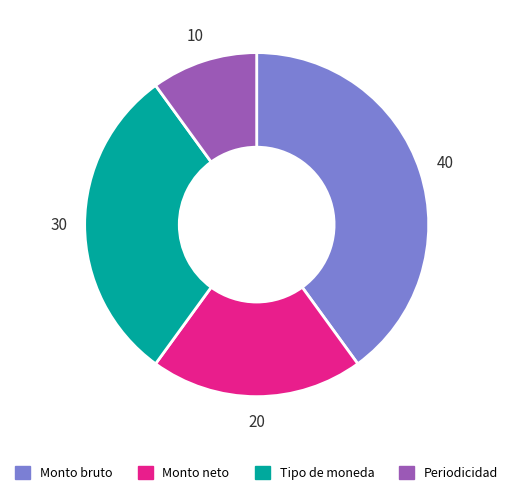

Is there any slice that represents more than half of the pie?

No